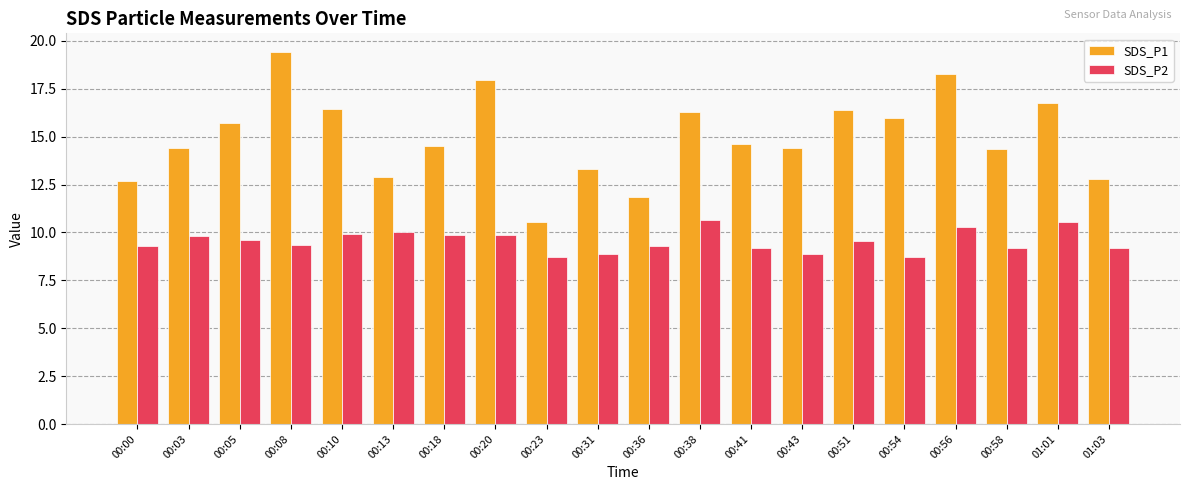

Is it true that SDS_P1 equals 5.2 at 00:51?

False